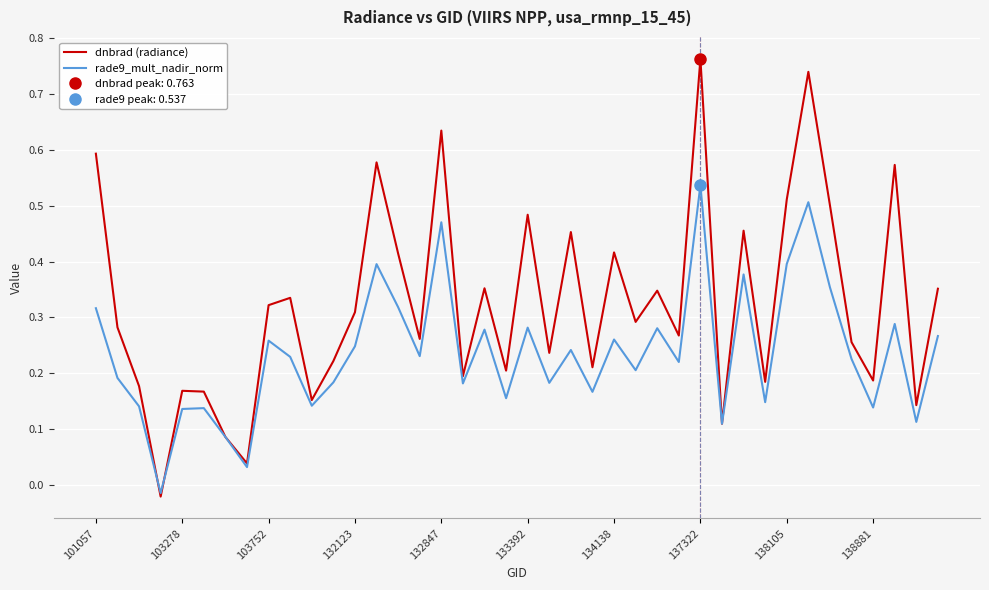

What are all the series names shown in the legend?

dnbrad (radiance), rade9_mult_nadir_norm